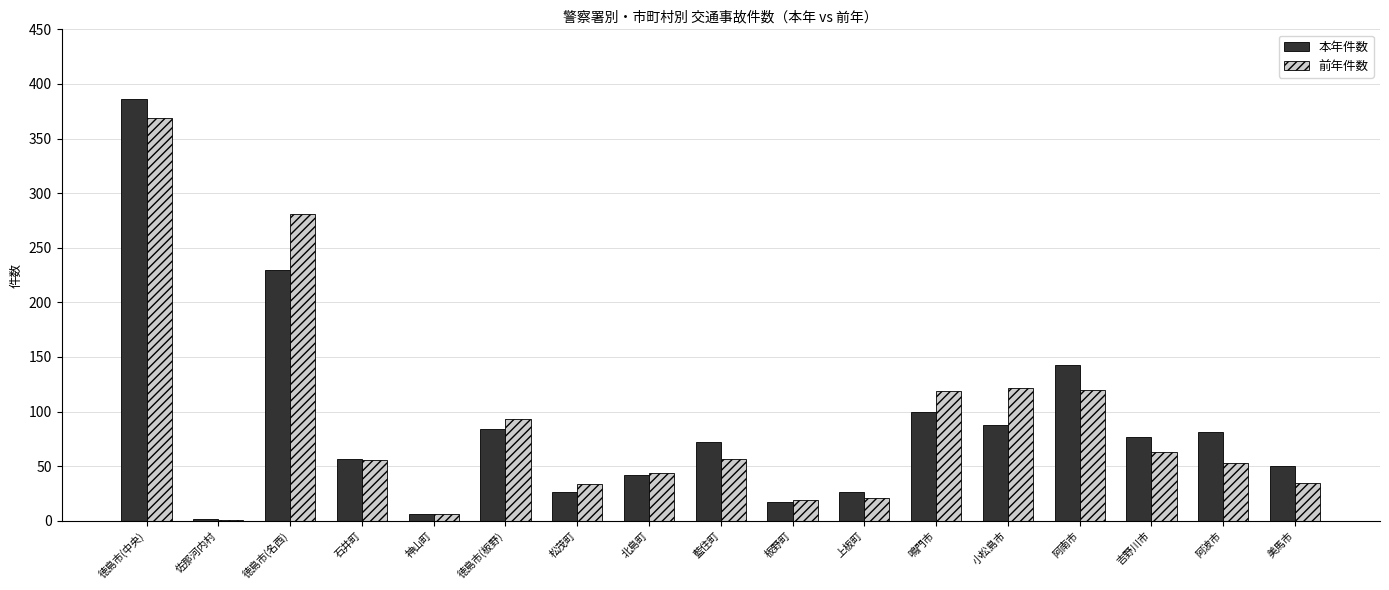

What are all the series names shown in the legend?

本年件数, 前年件数